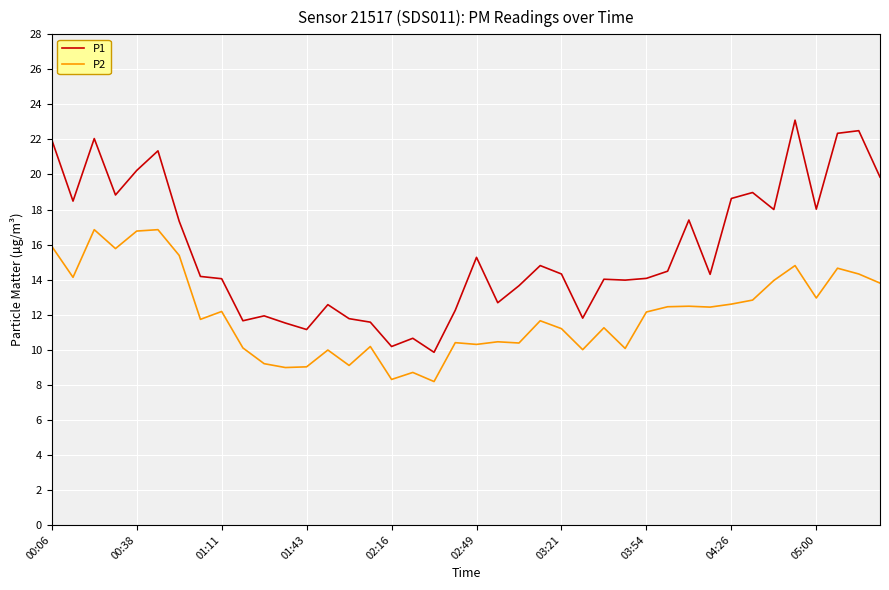

Rank the series by their average value, from highest to lowest.

P1, P2